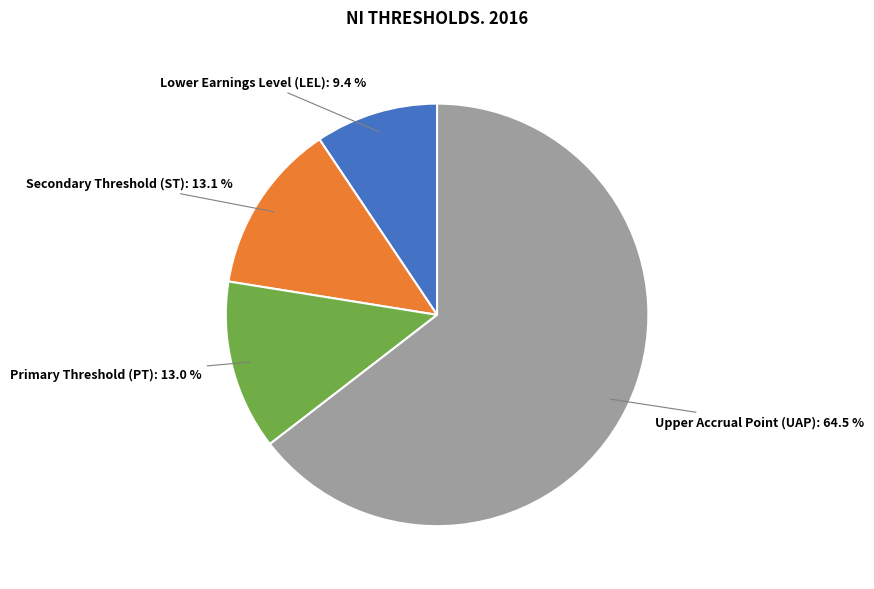

Count the number of slices in the pie.

4